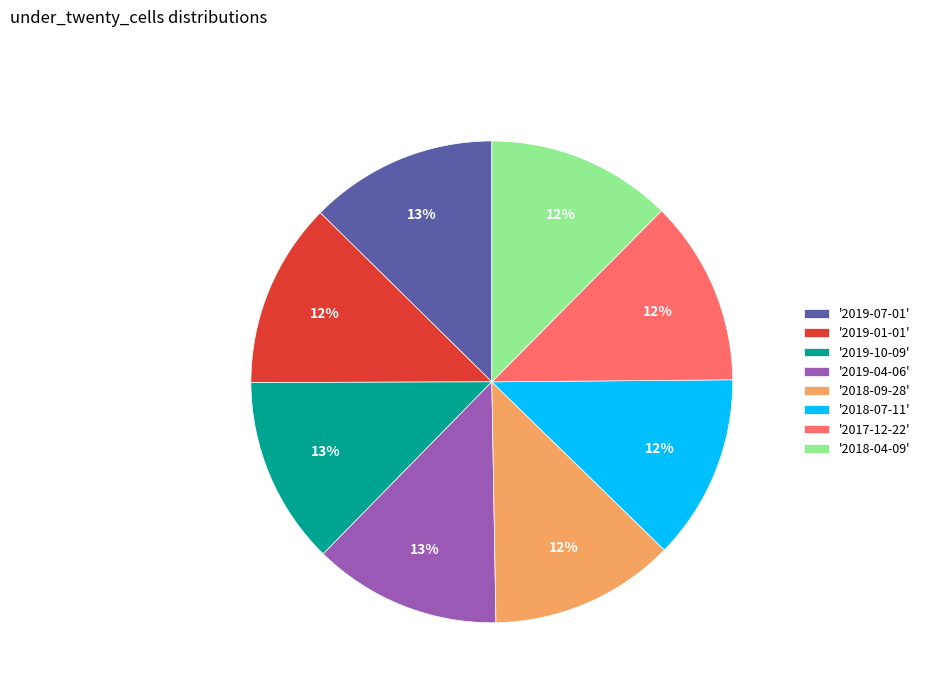

To the nearest percent, what portion does '2019-07-01' represent?

13%